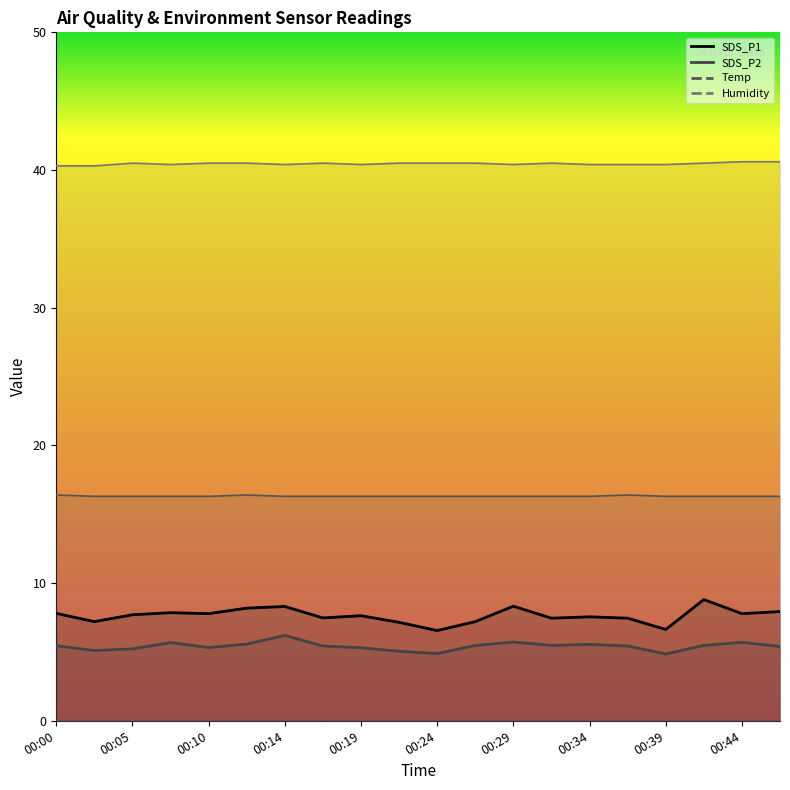

Rank the categories by SDS_P1 value from highest to lowest.

00:41, 00:29, 00:14, 00:12, 00:46, 00:07, 00:00, 00:10, 00:44, 00:05, 00:19, 00:34, 00:17, 00:32, 00:36, 00:02, 00:27, 00:22, 00:39, 00:24